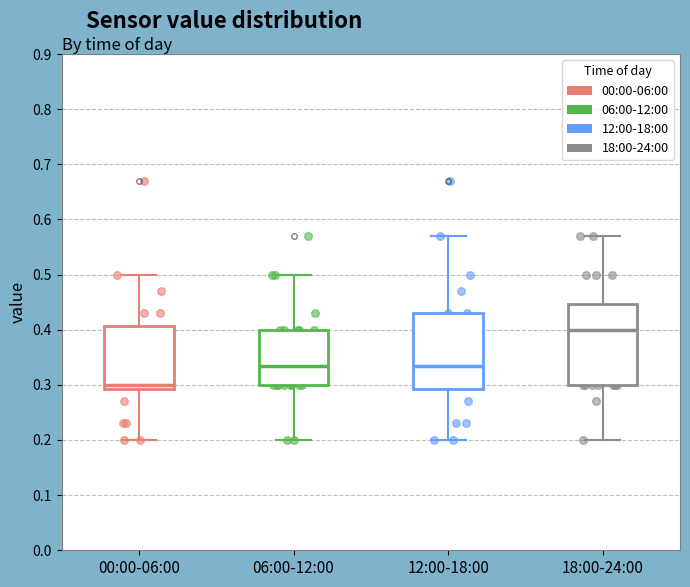

Reading left to right, read every box against the y-axis: the position of its median line, the range the box covers, and the ends of its whiskers. The values are not printed on the chart, so give them approximately, as read against the axis.

00:00-06:00: median 0.30, box 0.29 to 0.41, whiskers 0.20 to 0.50
06:00-12:00: median 0.34, box 0.30 to 0.40, whiskers 0.20 to 0.50
12:00-18:00: median 0.34, box 0.29 to 0.43, whiskers 0.20 to 0.57
18:00-24:00: median 0.40, box 0.30 to 0.45, whiskers 0.20 to 0.57